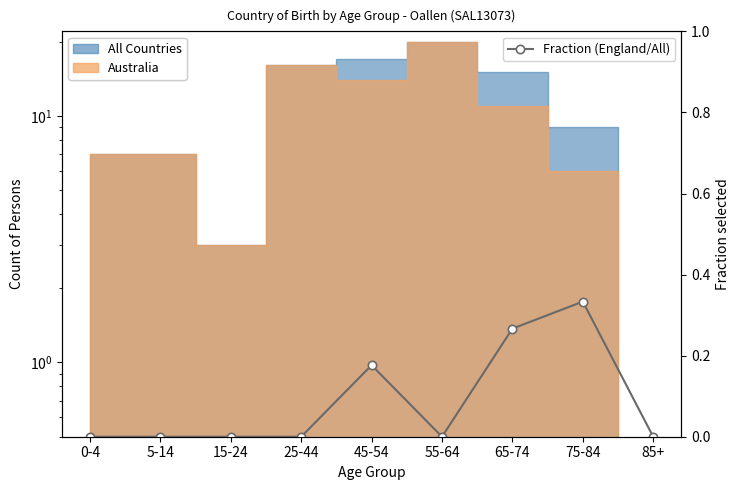

How many values are between 0 and 1?

9